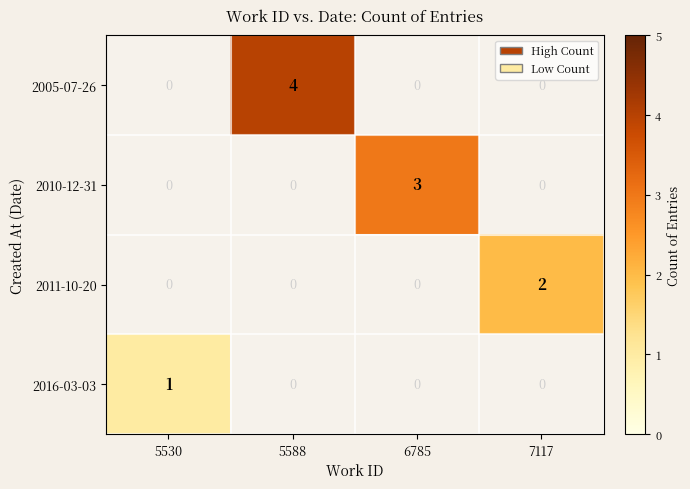

What is the sum of the 2011-10-20 values at 5588 and 7117?

2